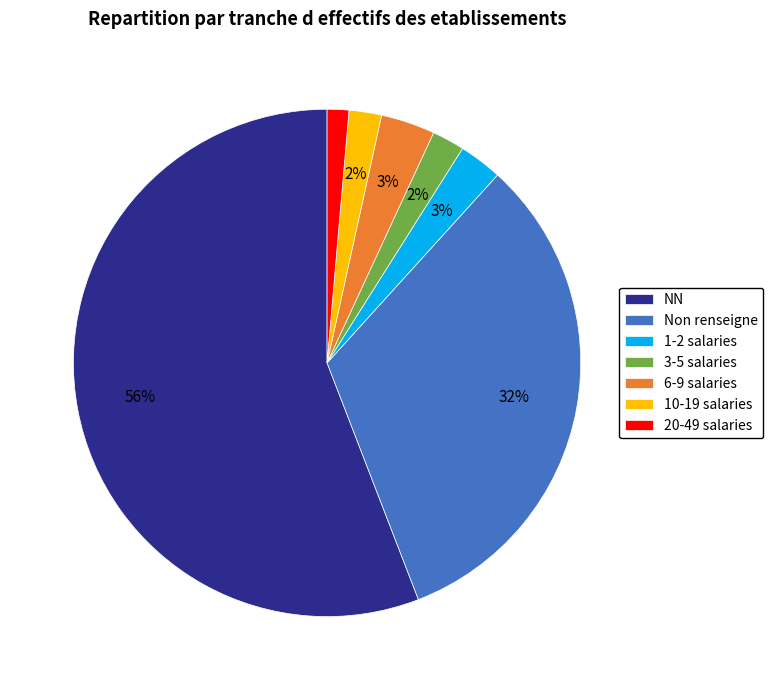

Is the sum of 10-19 salaries and NN greater than half?

Yes